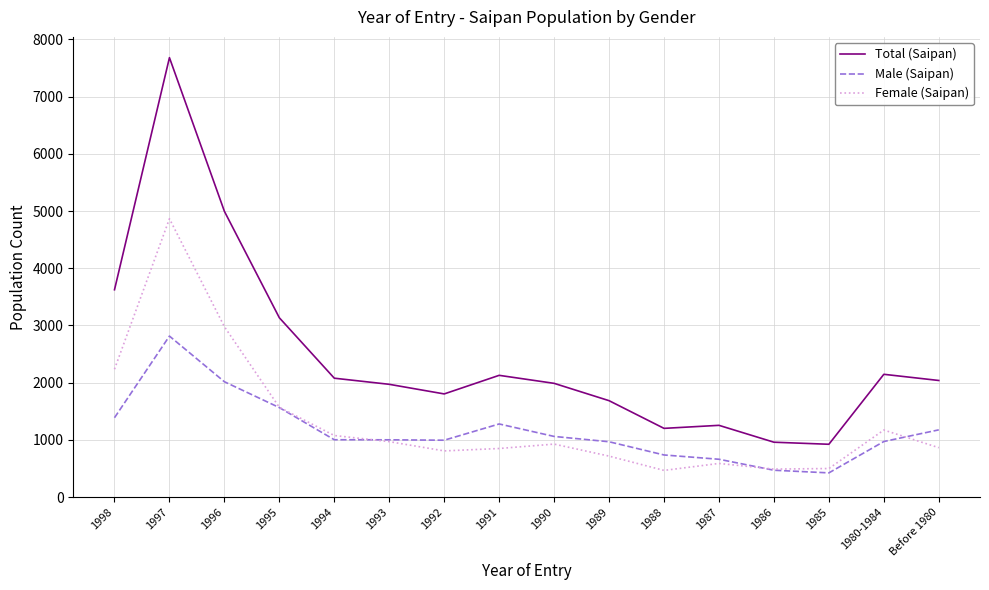

List the series in order of their peak value, lowest first.

Male (Saipan), Female (Saipan), Total (Saipan)